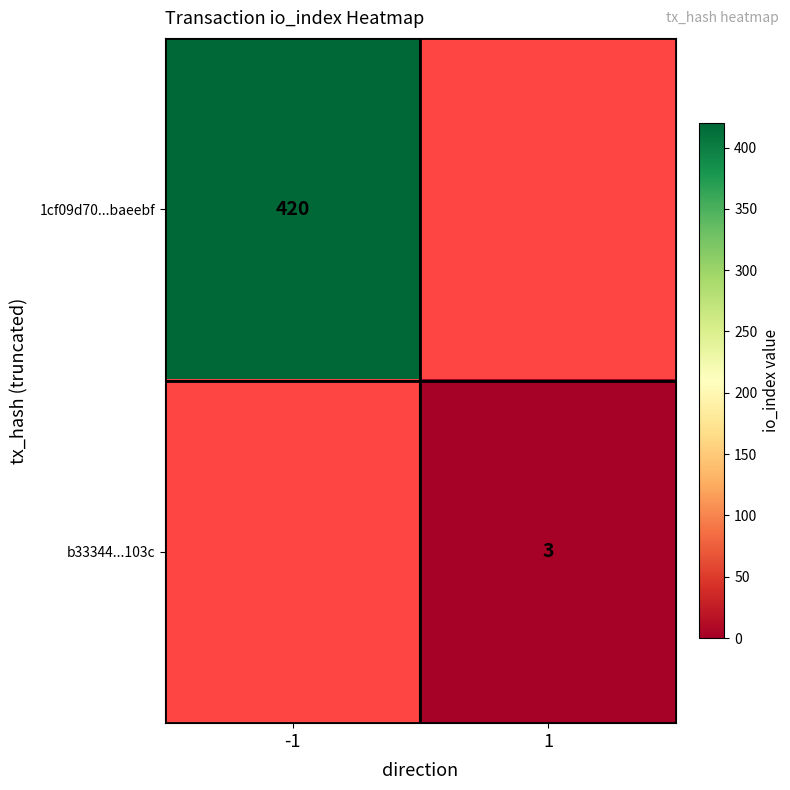

Is it true that b33344...103c equals 3 at 1?

True